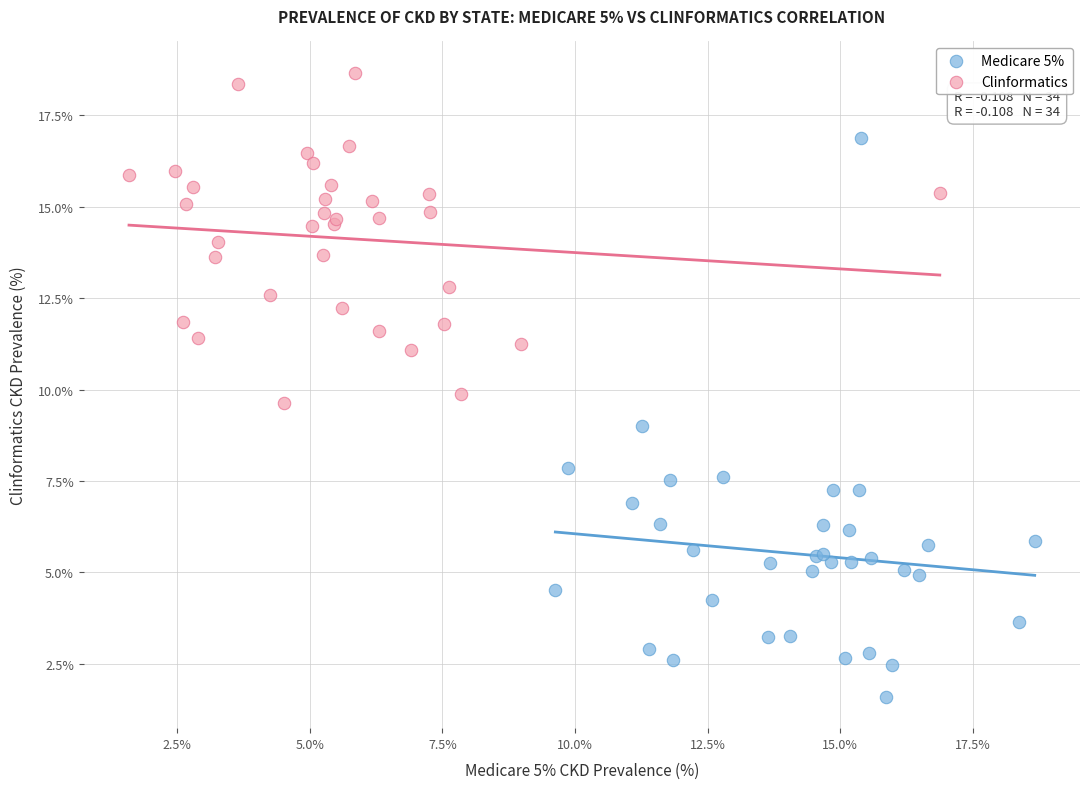

What are all the series names shown in the legend?

Medicare 5%, Clinformatics